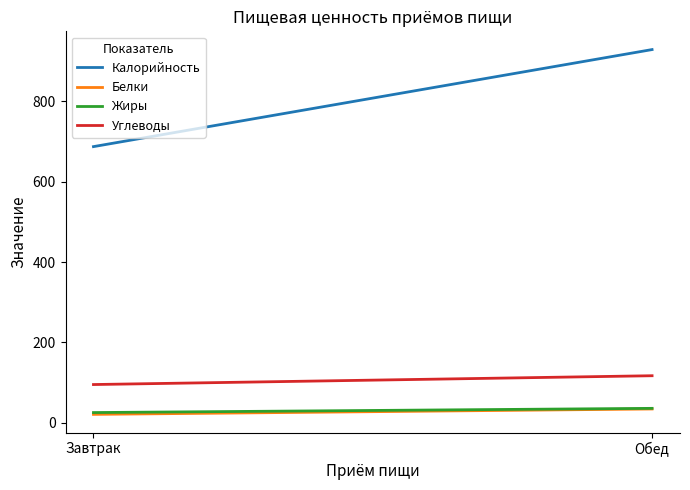

The value of Жиры at Обед is 8.0. True or false?

False